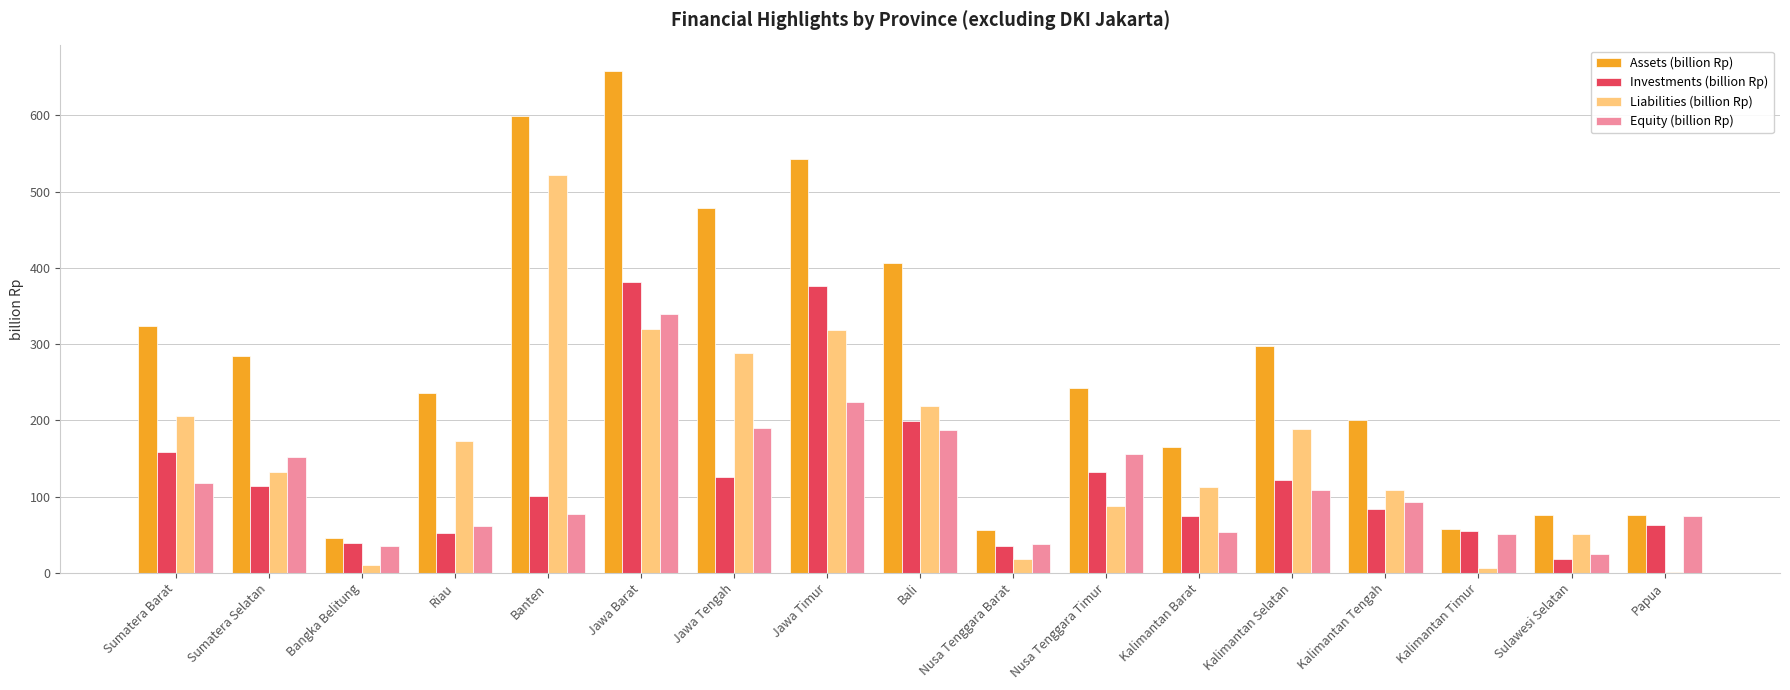

What value does the Equity (billion Rp) series have at Bangka Belitung?

36.0